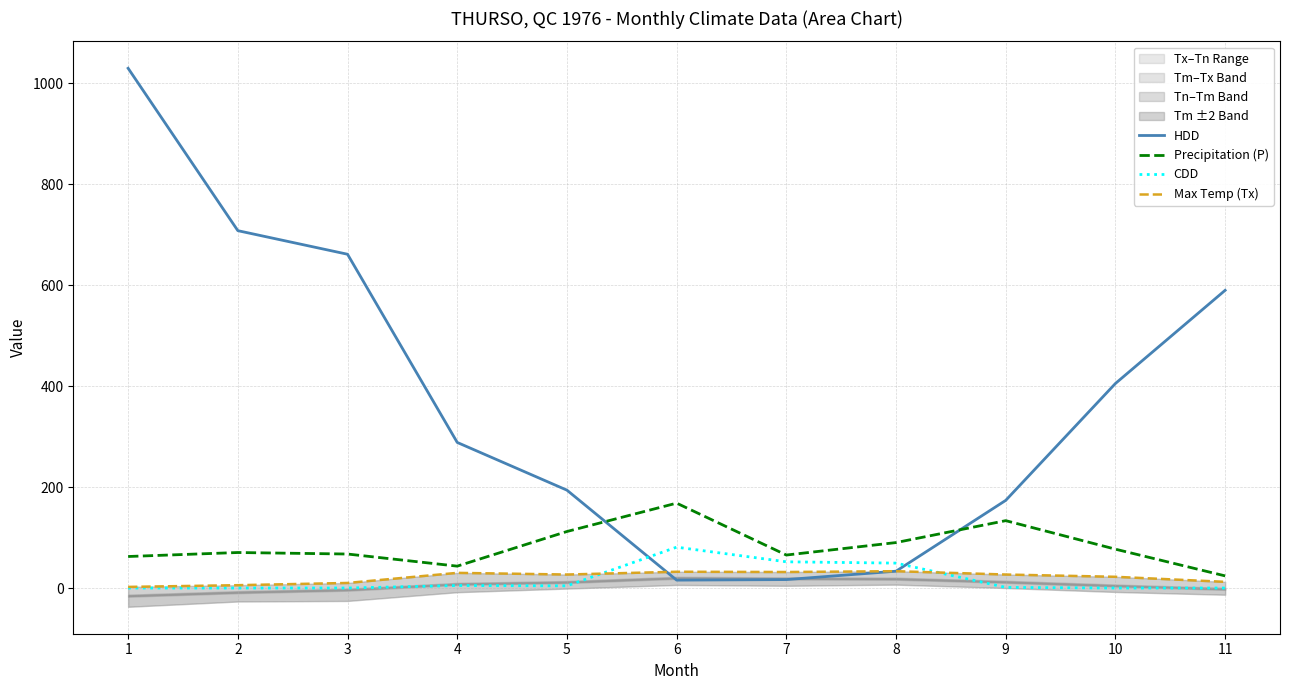

The CDD series shows 38.1 at 2. True or false?

False